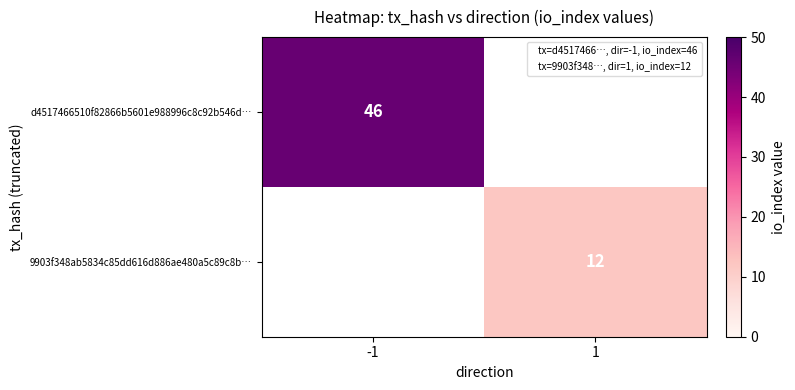

How many categories are shown in the chart?

2